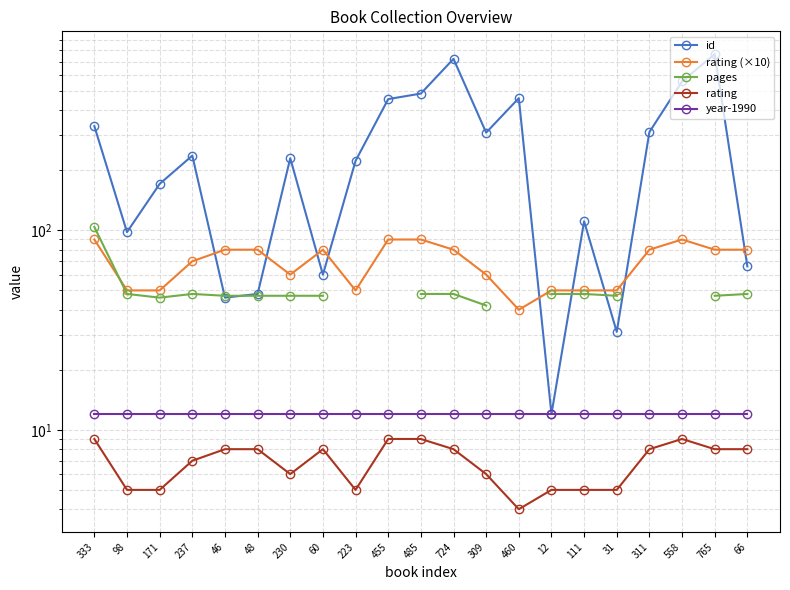

What is the highest value of the id series?

765.0